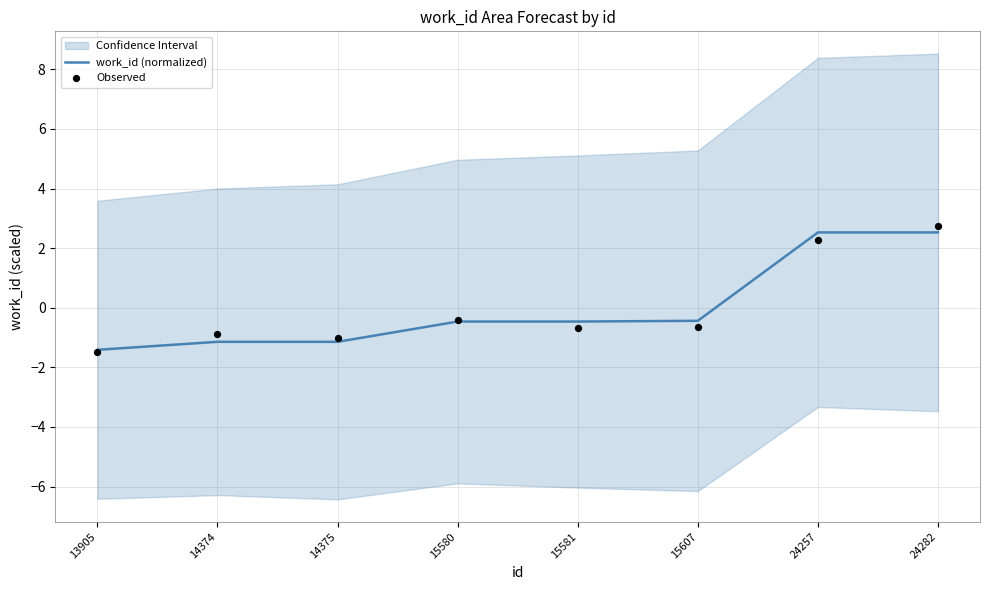

True or false: work_id (normalized) has a value of -1.4 at 13905.

True